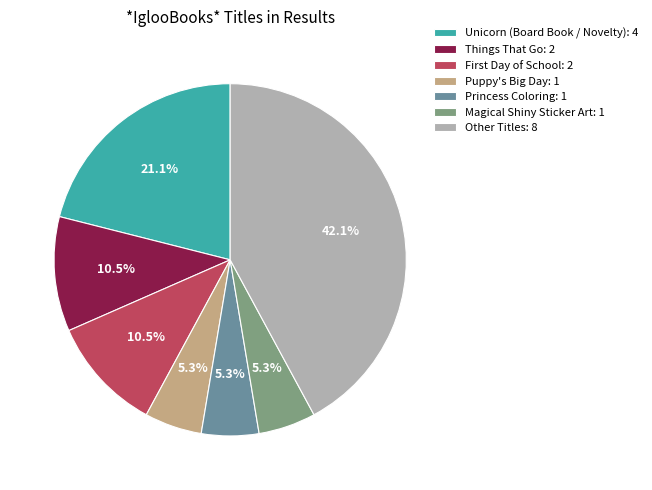

Does Things That Go: 2 represent more than half of the total?

No